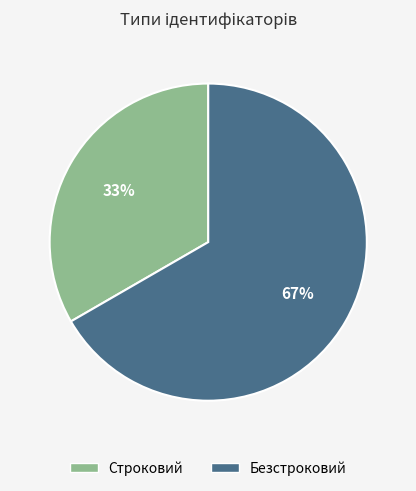

Count the number of slices in the pie.

2